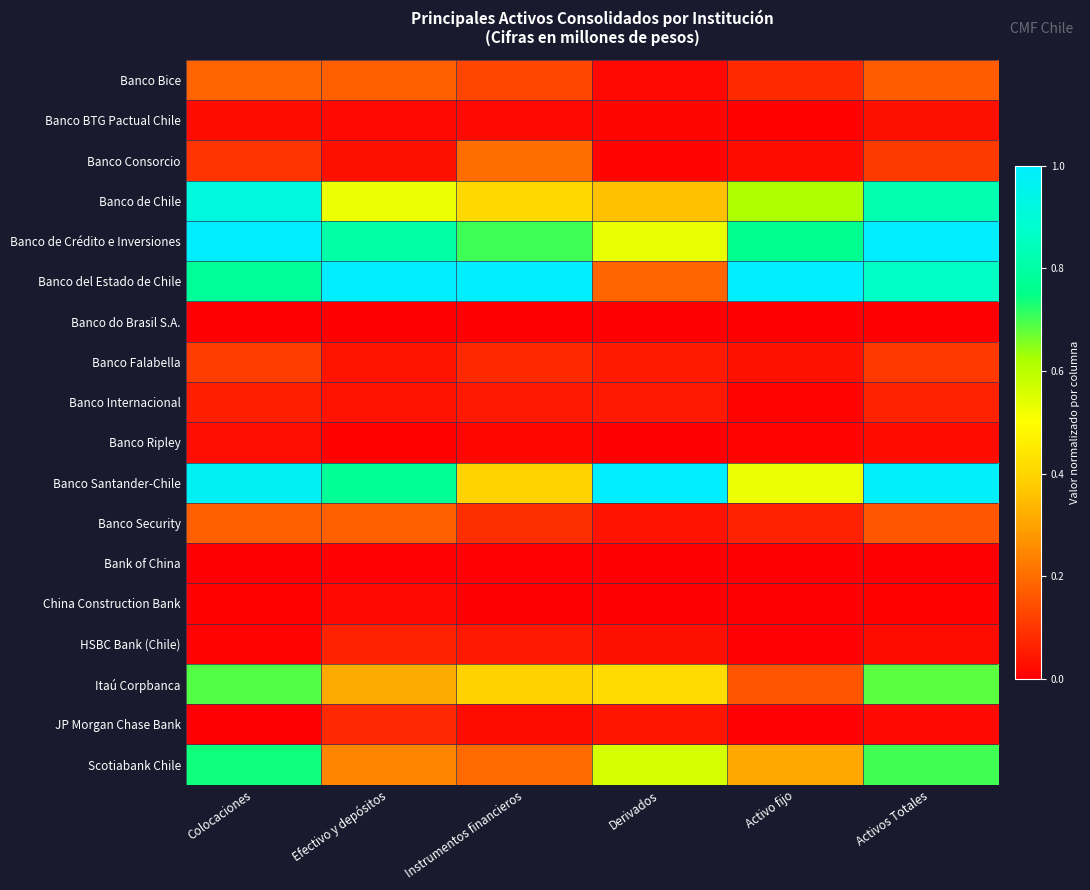

What is the difference between the highest and lowest values at Efectivo y depósitos?

1.0